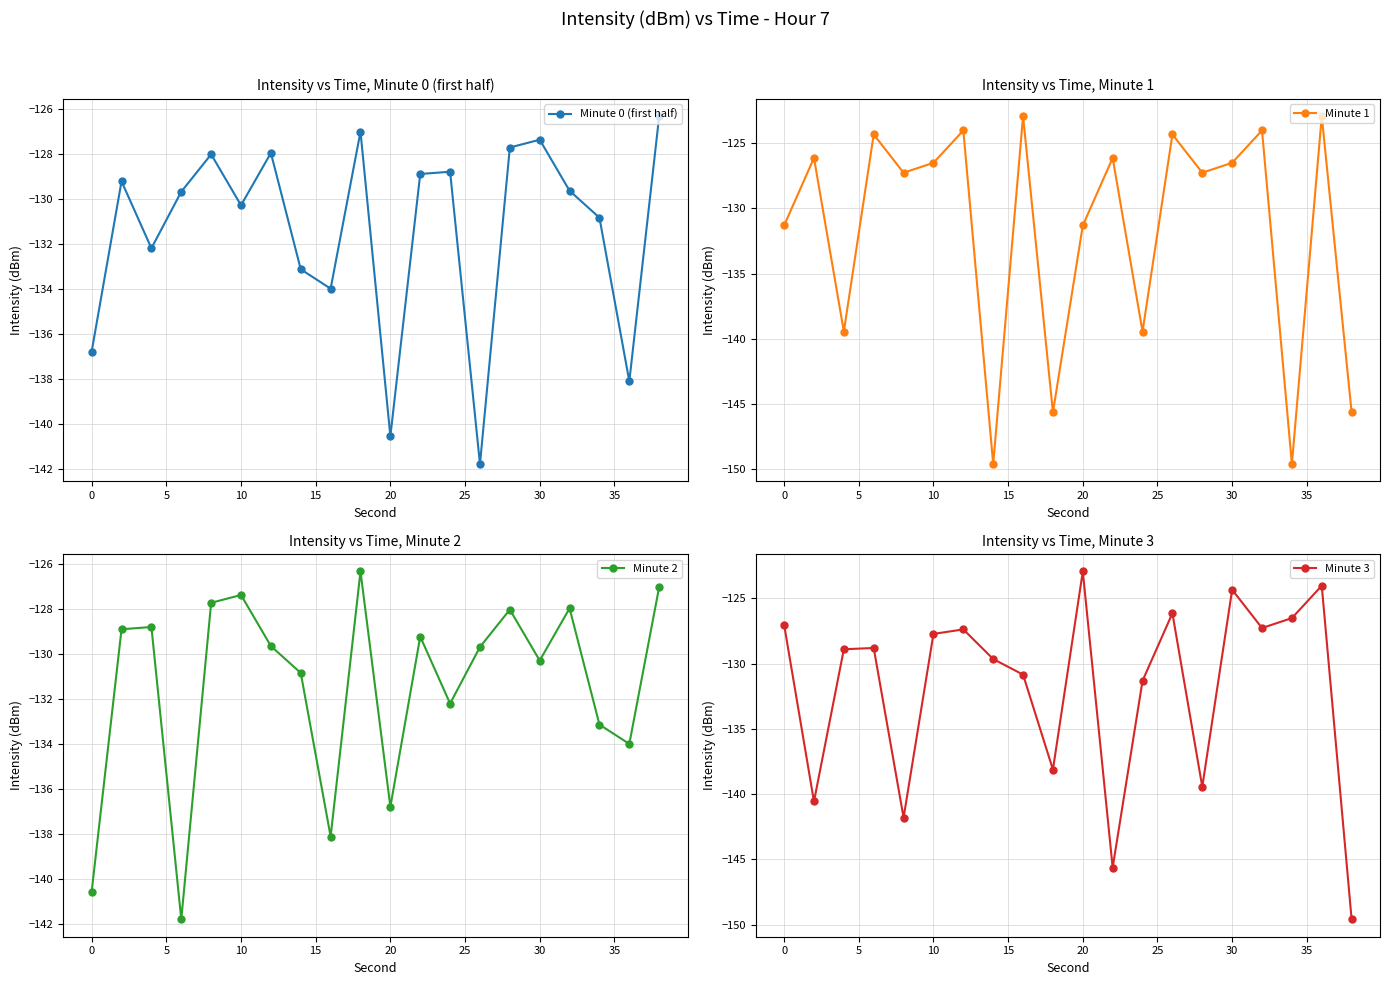

Is it true that Minute 1 equals -49.9 at 30?

False